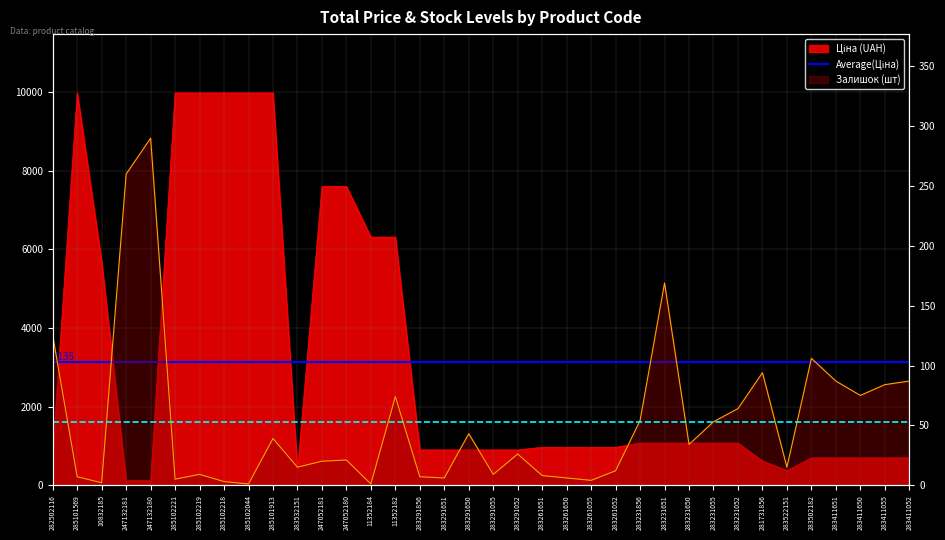

At which category is the sum across all series the highest?

285101913